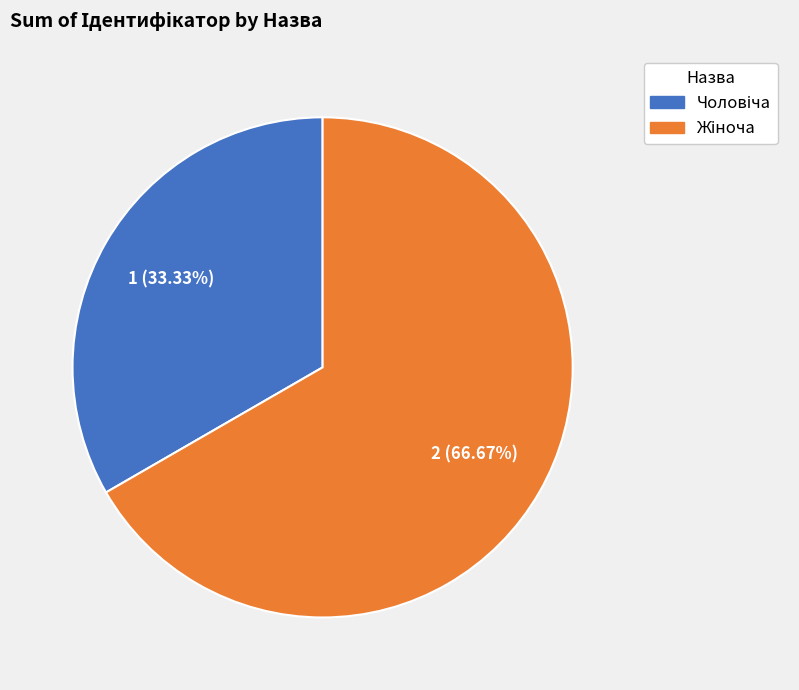

Which category has the biggest portion of the pie?

Жіноча